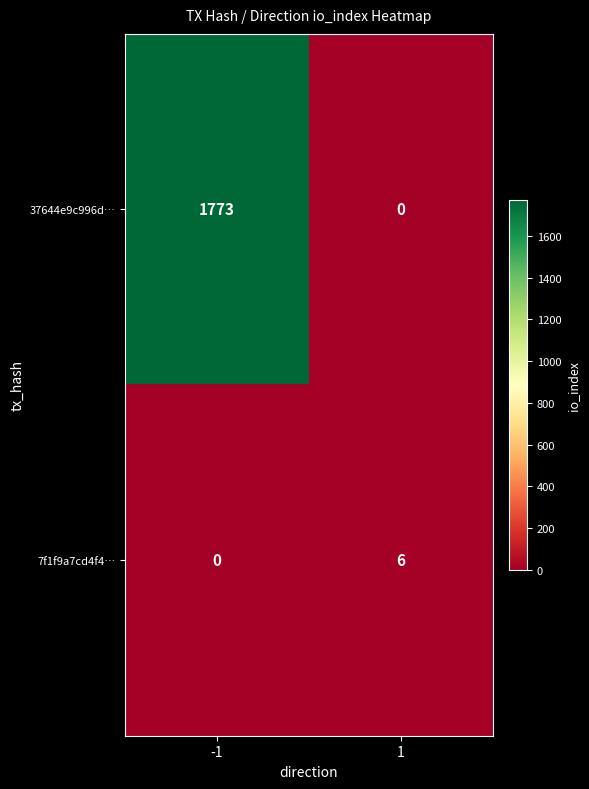

The value of 37644e9c996d… at -1 is 2779. True or false?

False